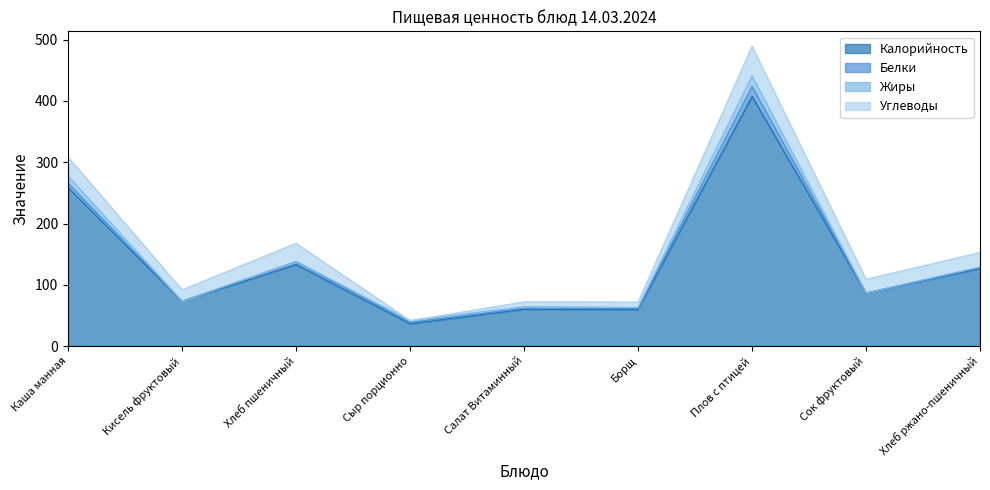

What is the value of the Белки point at the 8th from the left?

0.2